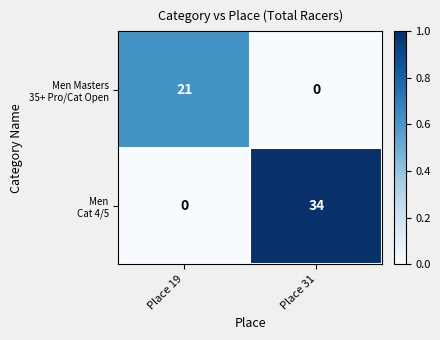

At which category is the sum across all series the highest?

Place 31